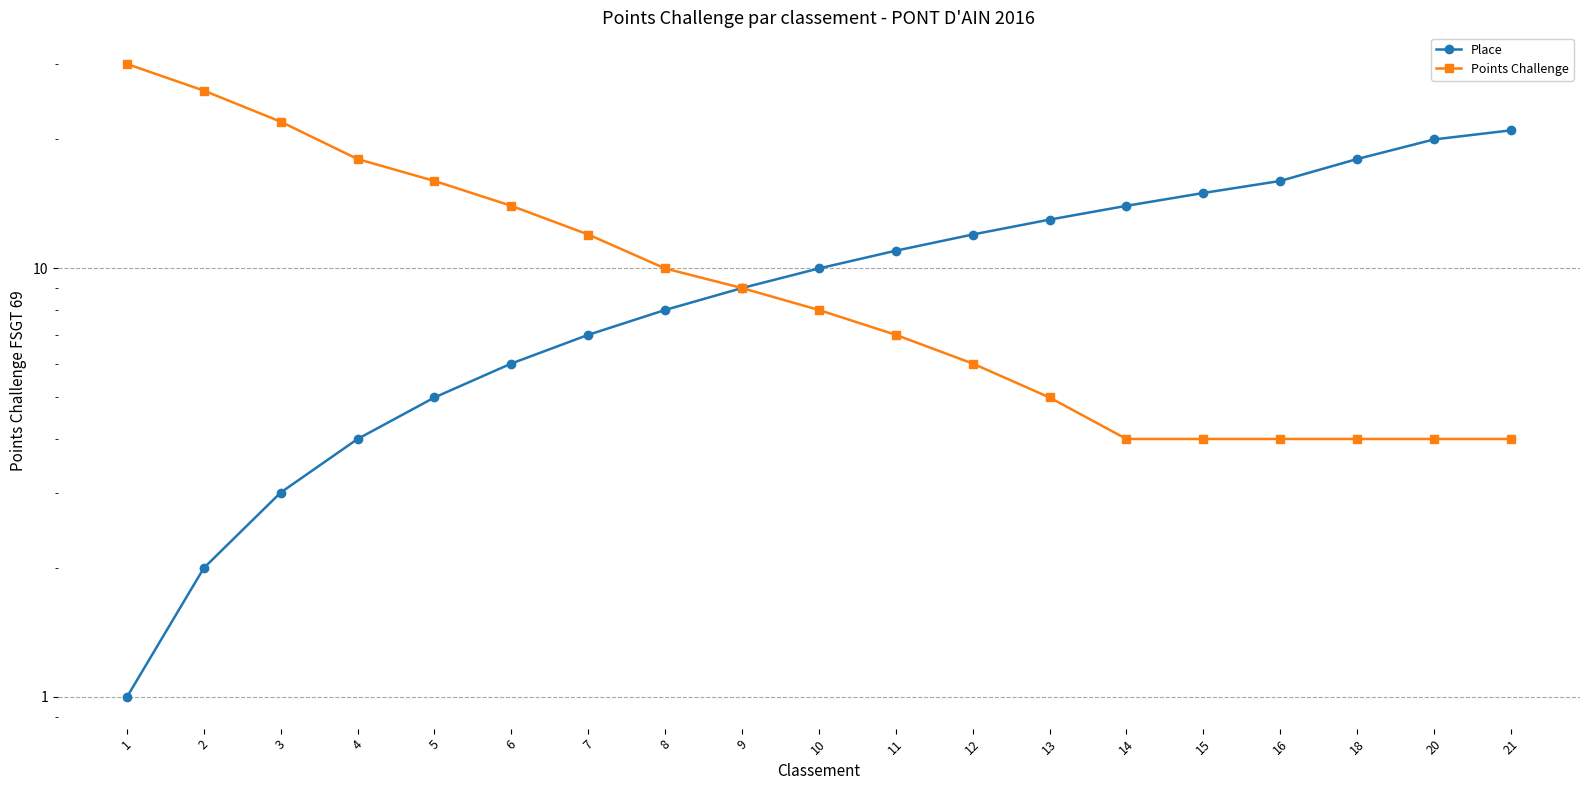

True or false: Place and Points Challenge intersect in this chart.

False